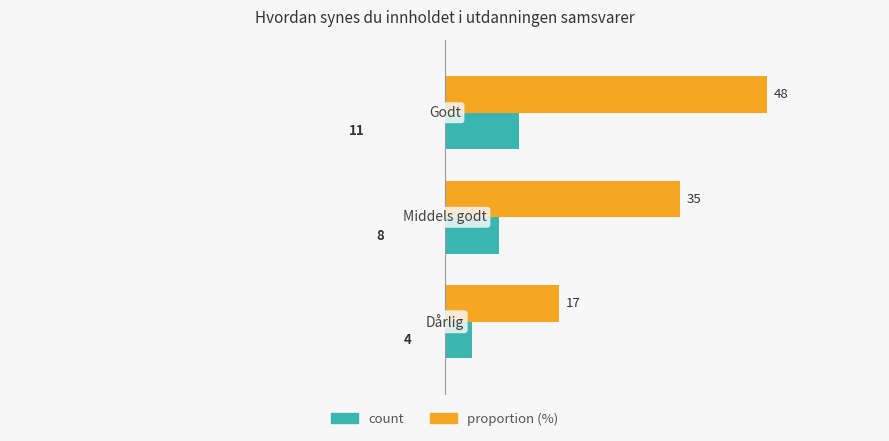

Count the proportion (%) values in the range 17 to 48.

3